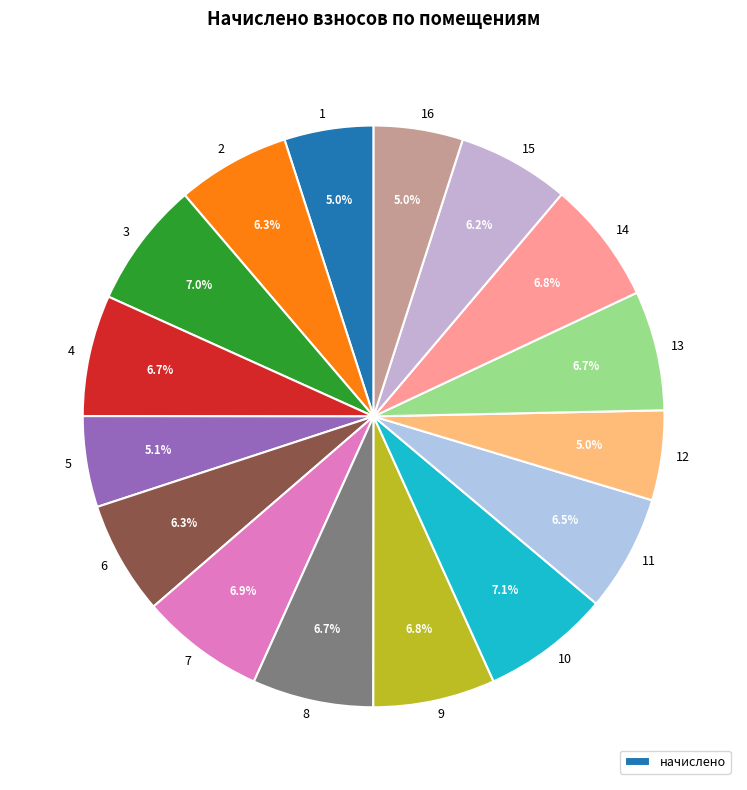

Do 13 and 11 together represent more than half of the pie?

No